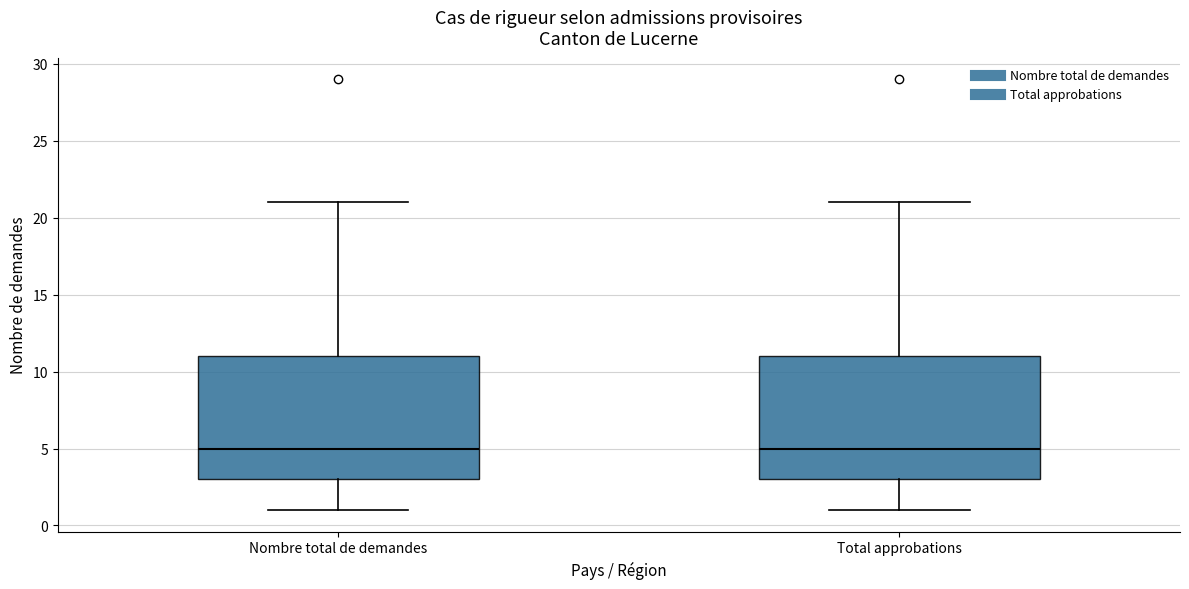

Reading left to right, transcribe this box plot: for each box, give where its median line is, the range the box spans, and where its two whiskers end, as read against the y-axis. The values are not printed on the chart, so give them approximately, as read against the axis.

Nombre total de demandes: median 5, box 3 to 11, whiskers 1 to 21
Total approbations: median 5, box 3 to 11, whiskers 1 to 21